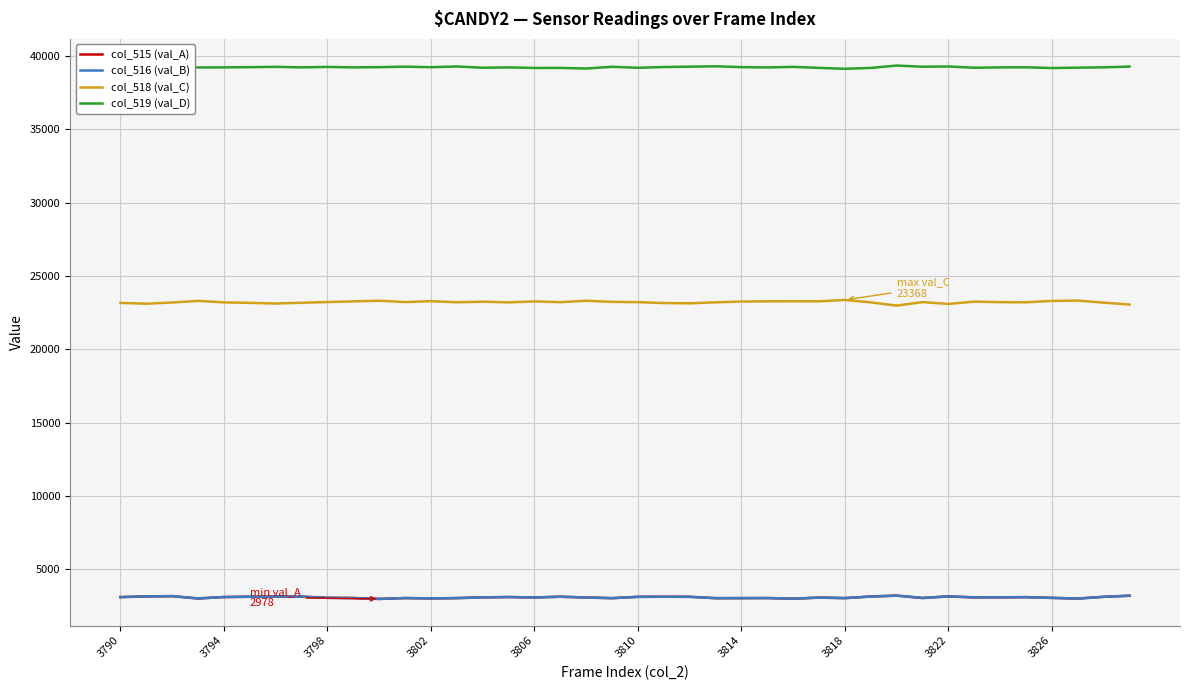

What are all the series names shown in the legend?

col_515 (val_A), col_516 (val_B), col_518 (val_C), col_519 (val_D)